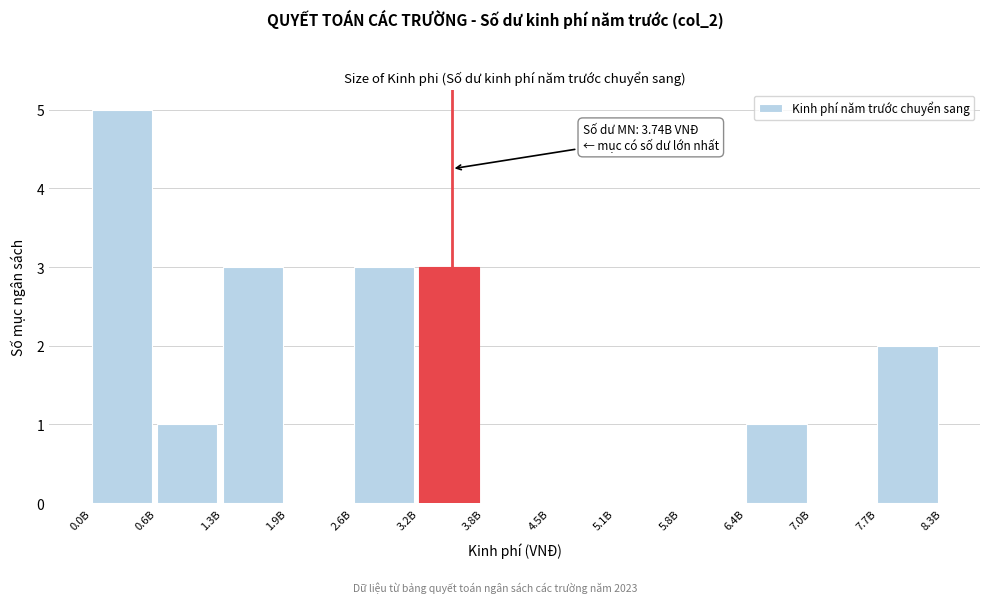

Reading left to right, transcribe all the data shown in this chart.

0.0B=5	0.6B=1	1.3B=3	1.9B=0	2.6B=3	3.2B=3	3.8B=0	4.5B=0	5.1B=0	5.8B=0	6.4B=1	7.0B=0	7.7B=2